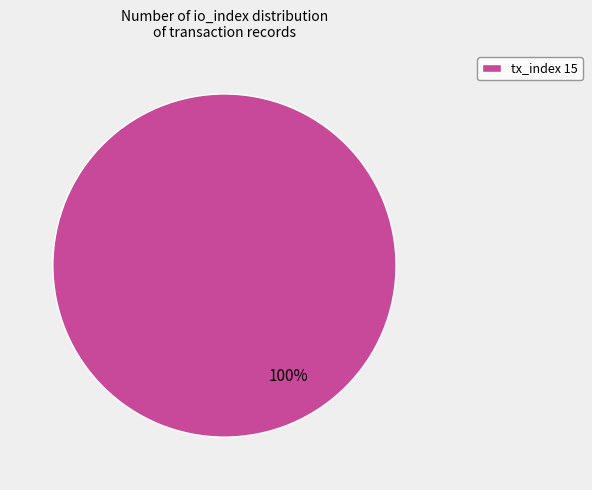

To the nearest percent, what percentage of the pie is tx_index 15?

100%